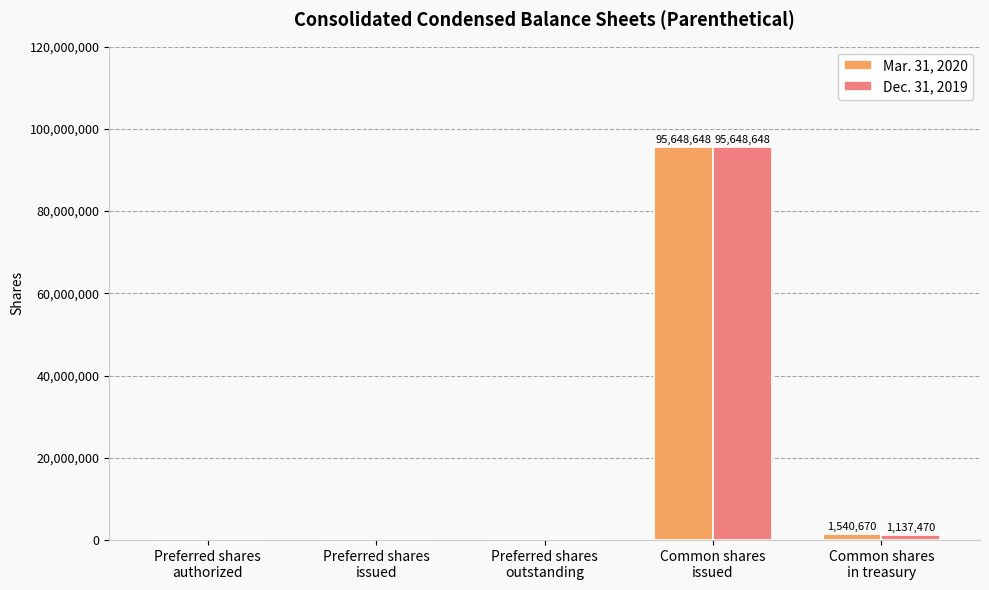

What is the difference between the Mar. 31, 2020 values at Common shares
in treasury and Preferred shares
outstanding?

1540670